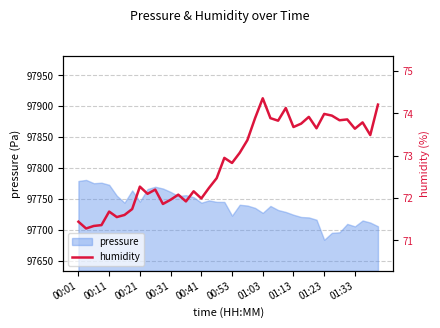

Between 10 and 00:01, which is larger?

10